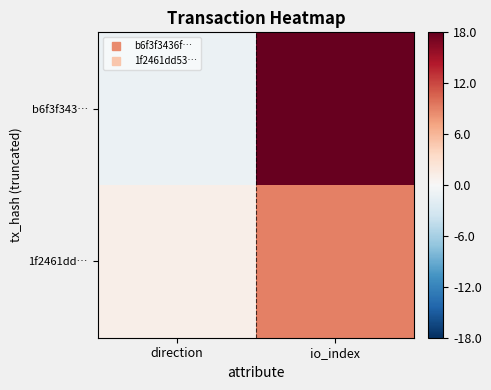

Count the number of categories in the chart.

2